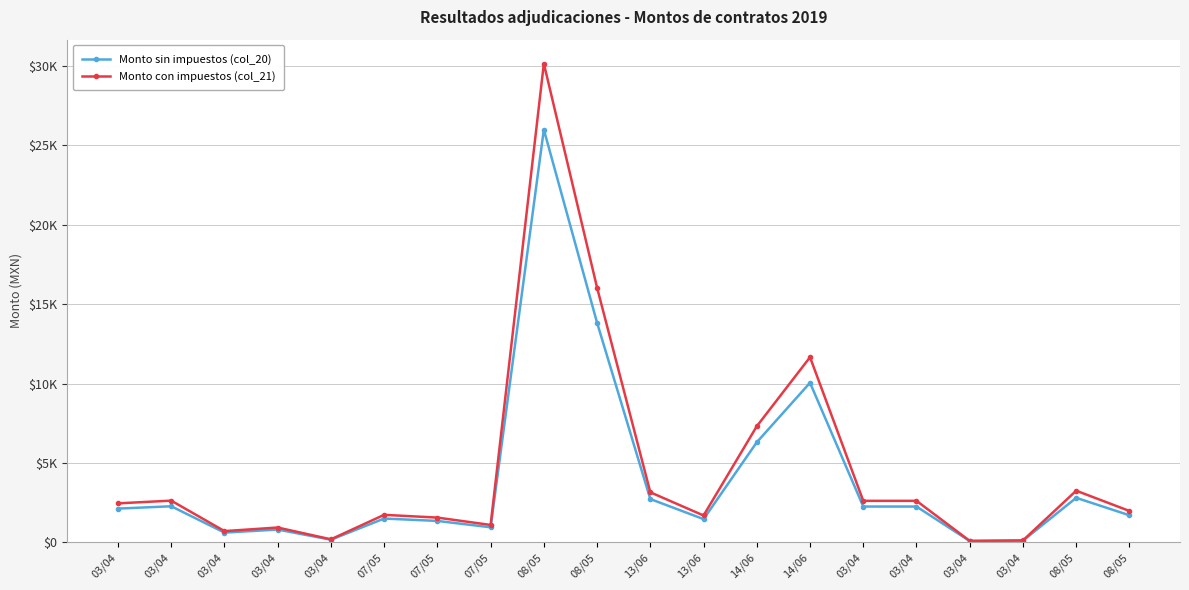

What are all the series names shown in the legend?

Monto sin impuestos (col_20), Monto con impuestos (col_21)